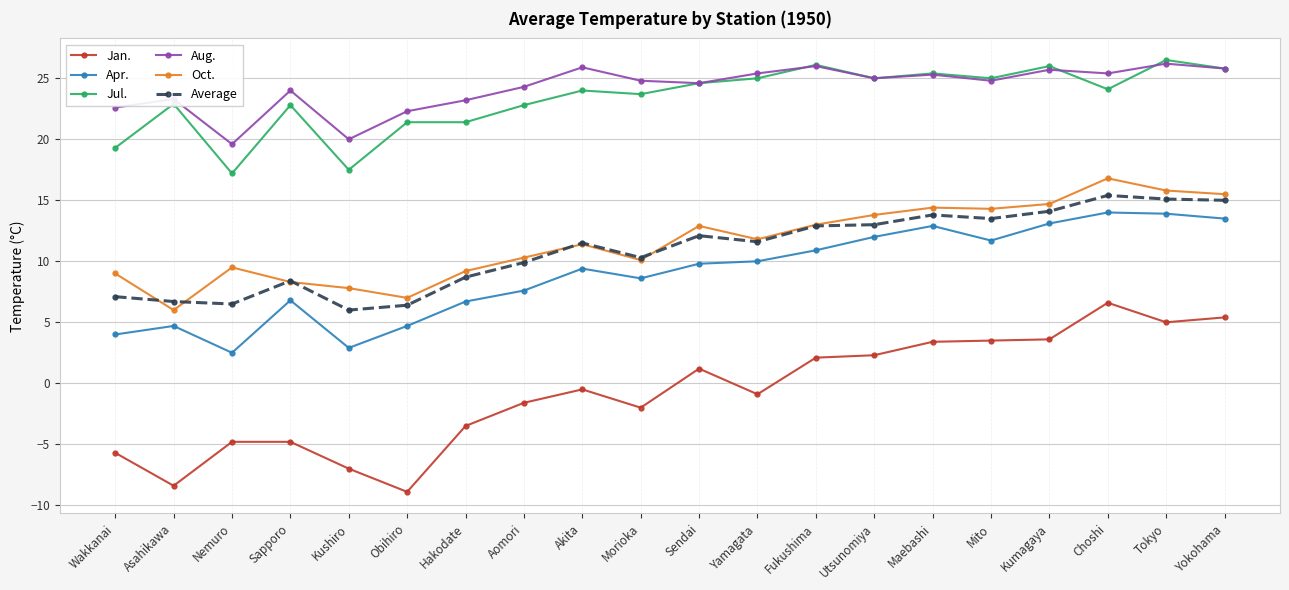

What is the average value of the Aug. series?

24.2